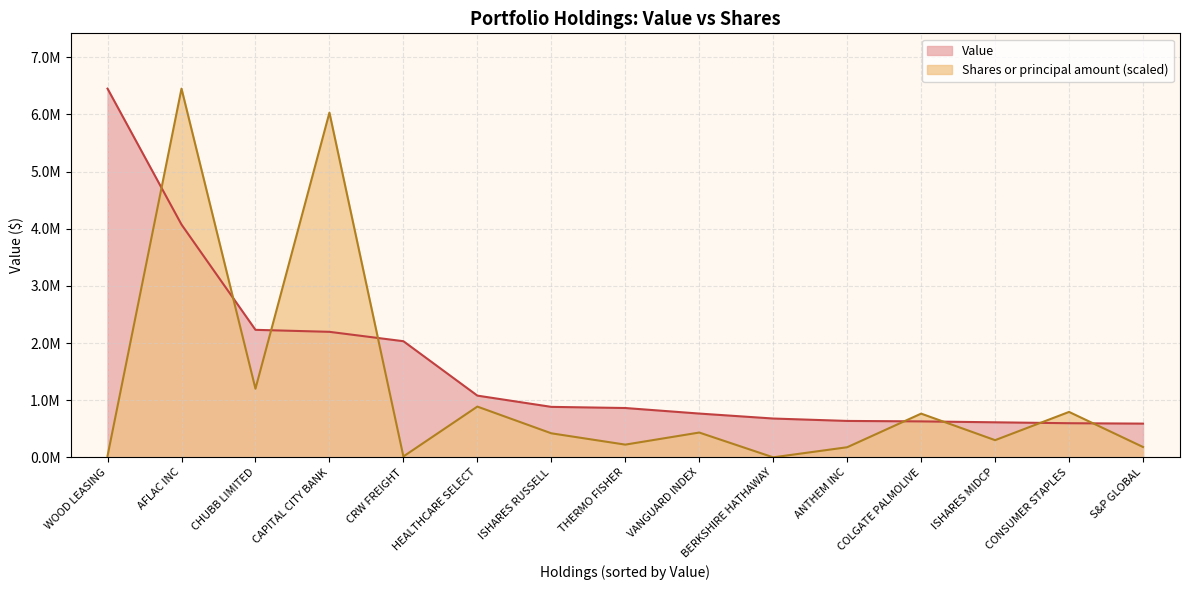

What is the minimum value shown in the chart?

167.5